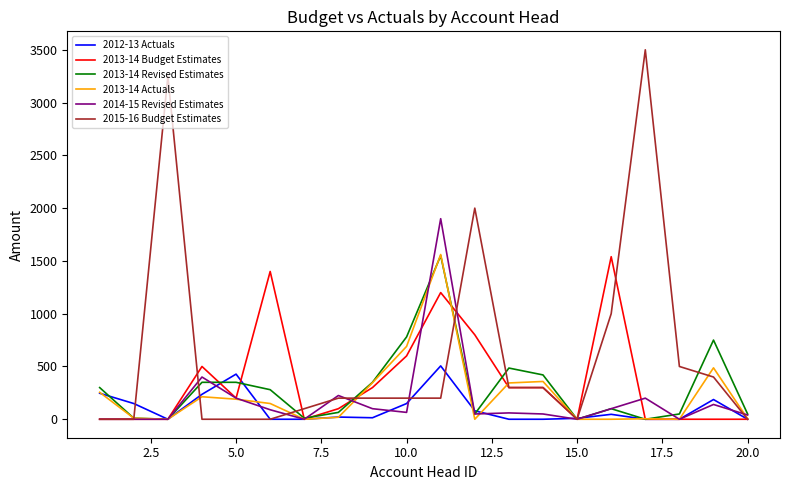

What is the maximum value for 2013-14 Actuals?

1560.8